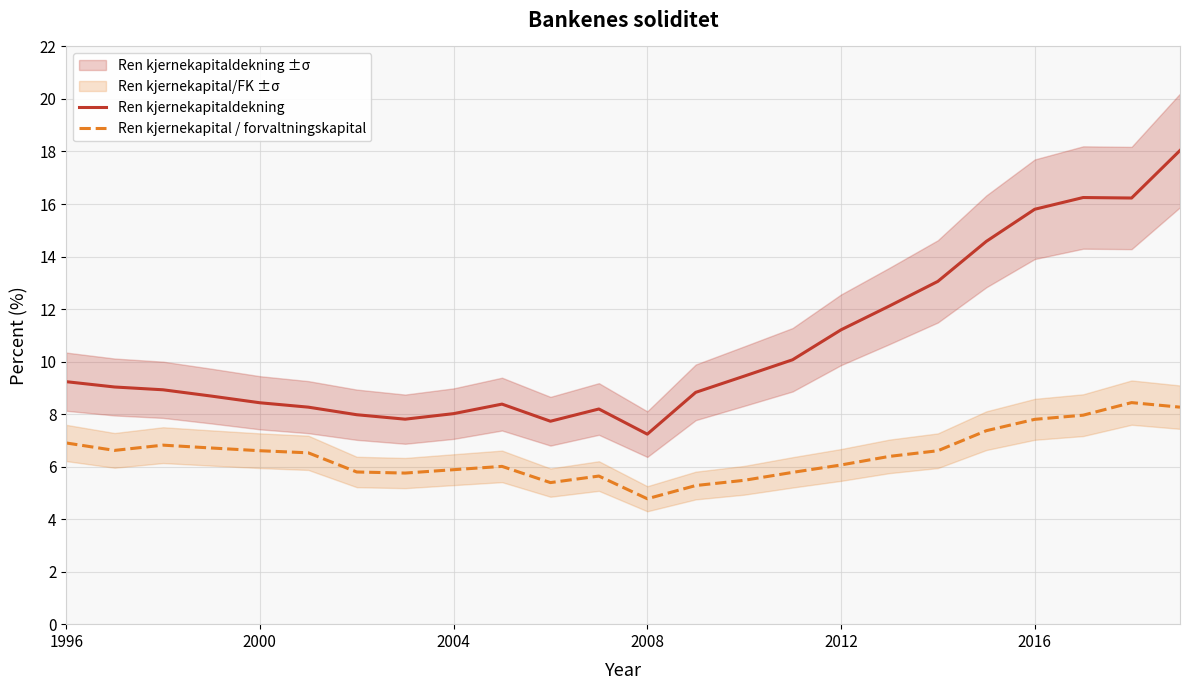

What is the difference between the maximum and minimum values in the Ren kjernekapital / forvaltningskapital series?

3.7